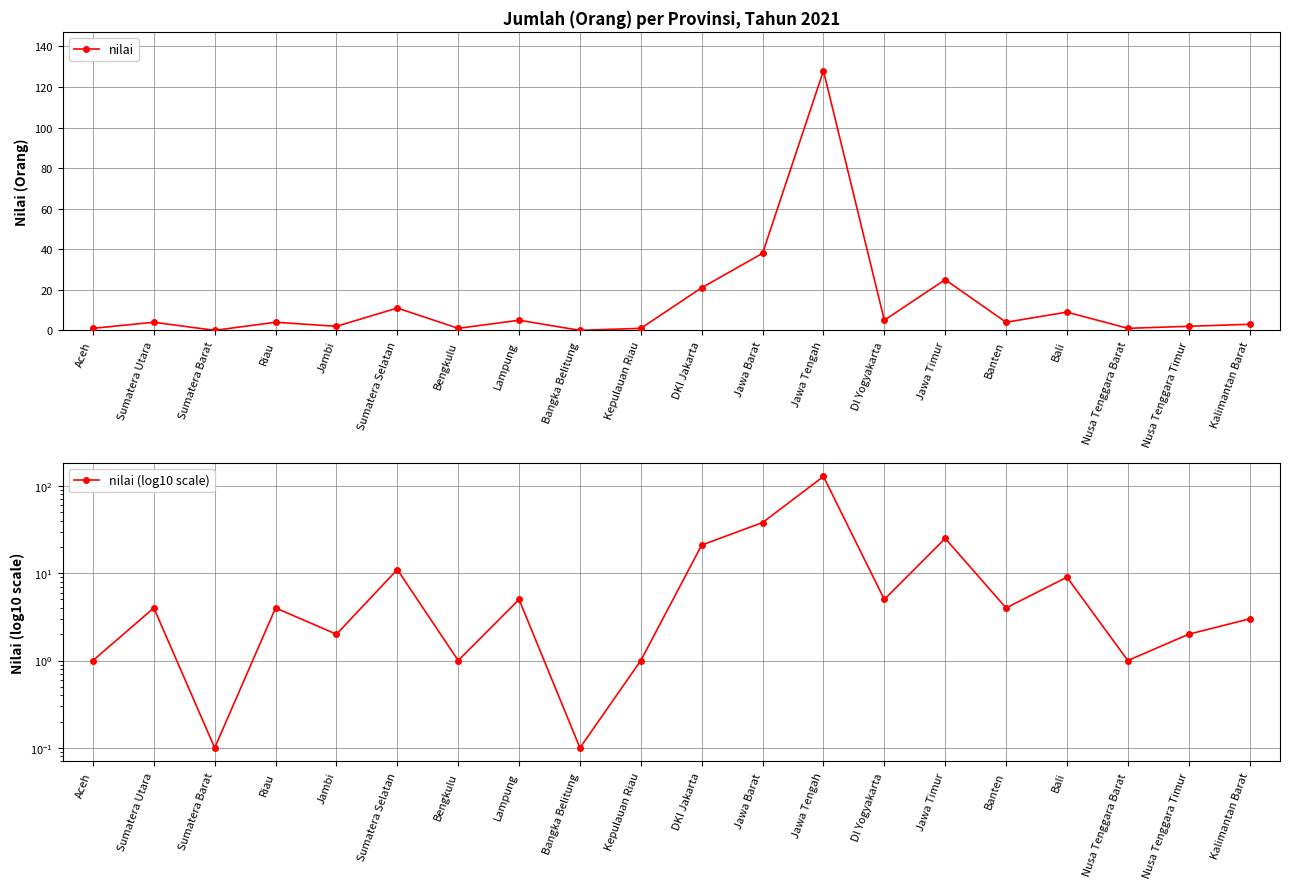

Which label corresponds to the largest value in the chart?

Jawa Tengah